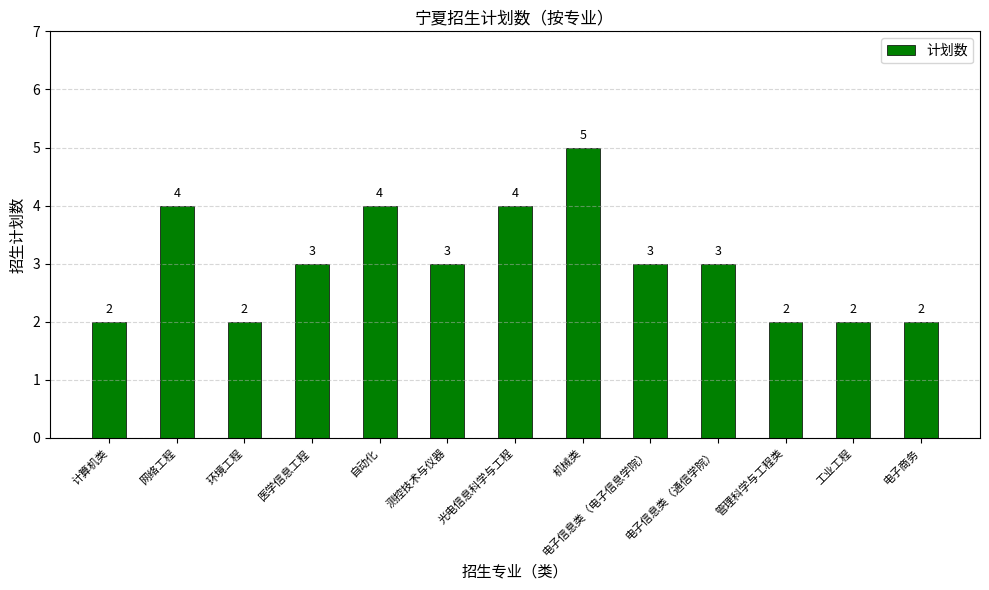

What is the difference between the maximum and second lowest values?

3